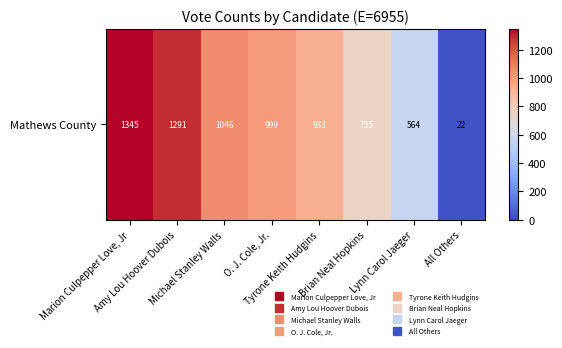

List the labels in order of value, largest first.

Marion Culpepper Love, Jr, Amy Lou Hoover Dubois, Michael Stanley Walls, O. J. Cole, Jr., Tyrone Keith Hudgins, Brian Neal Hopkins, Lynn Carol Jaeger, All Others